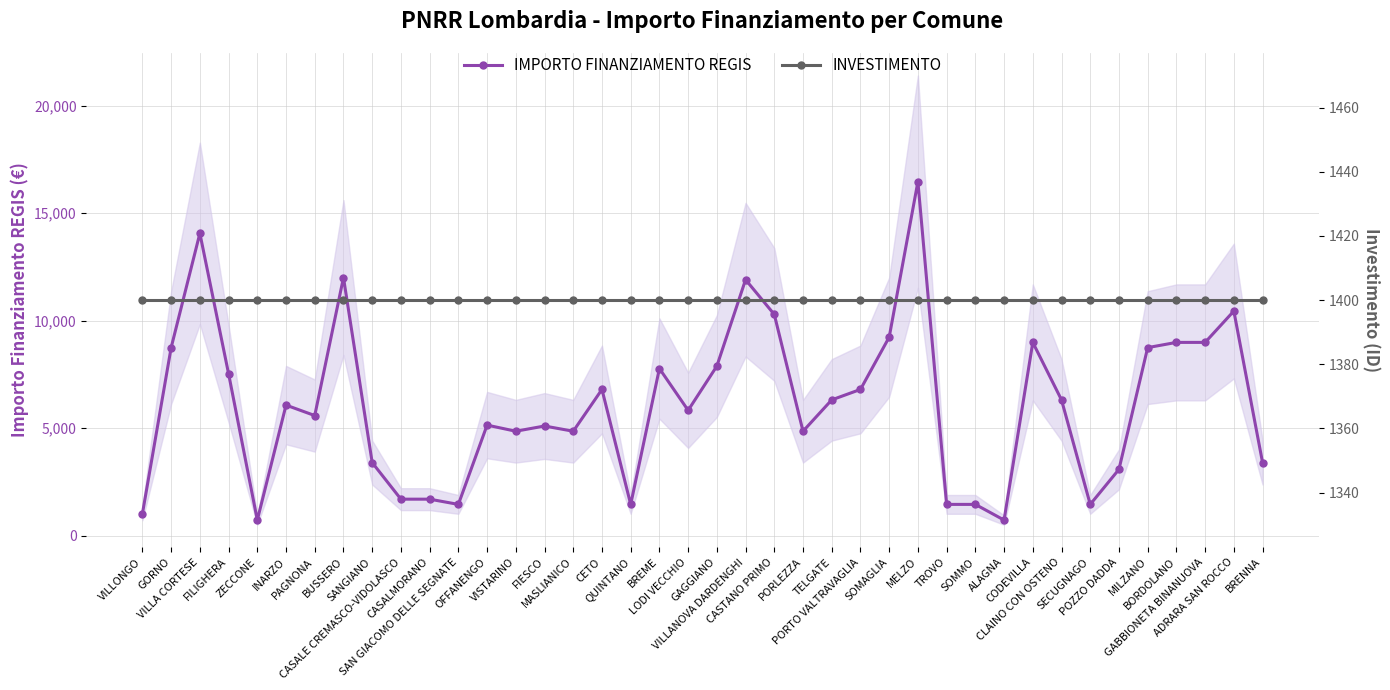

After their last crossing, which series has the higher values: IMPORTO FINANZIAMENTO REGIS or INVESTIMENTO?

IMPORTO FINANZIAMENTO REGIS